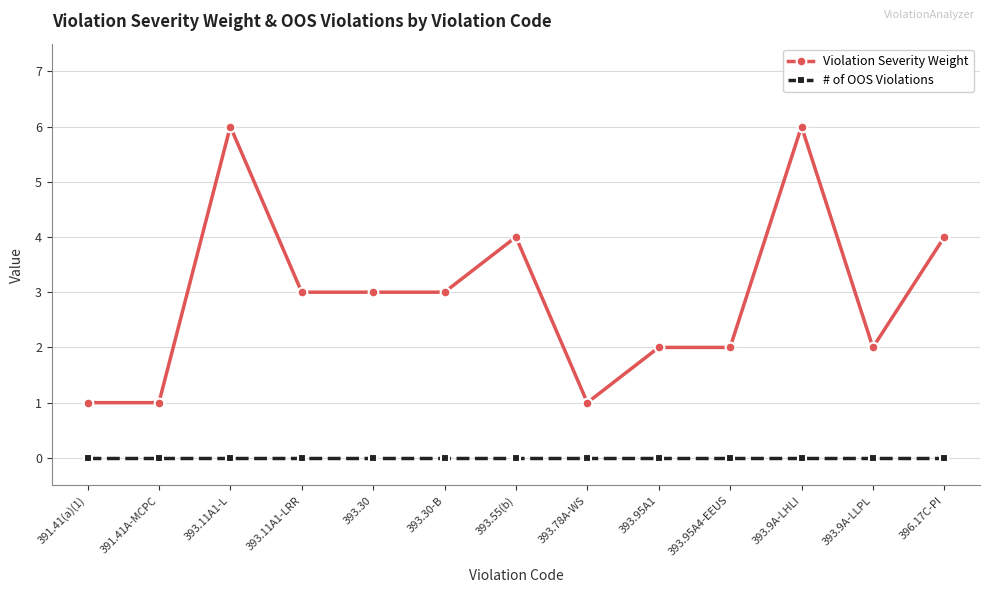

Reading right to left, transcribe all the data shown in this chart.

Violation Severity Weight: 396.17C-PI=4	393.9A-LLPL=2	393.9A-LHLI=6	393.95A4-EEUS=2	393.95A1=2	393.78A-WS=1	393.55(b)=4	393.30-B=3	393.30=3	393.11A1-LRR=3	393.11A1-L=6	391.41A-MCPC=1	391.41(a)(1)=1
# of OOS Violations: 396.17C-PI=0	393.9A-LLPL=0	393.9A-LHLI=0	393.95A4-EEUS=0	393.95A1=0	393.78A-WS=0	393.55(b)=0	393.30-B=0	393.30=0	393.11A1-LRR=0	393.11A1-L=0	391.41A-MCPC=0	391.41(a)(1)=0